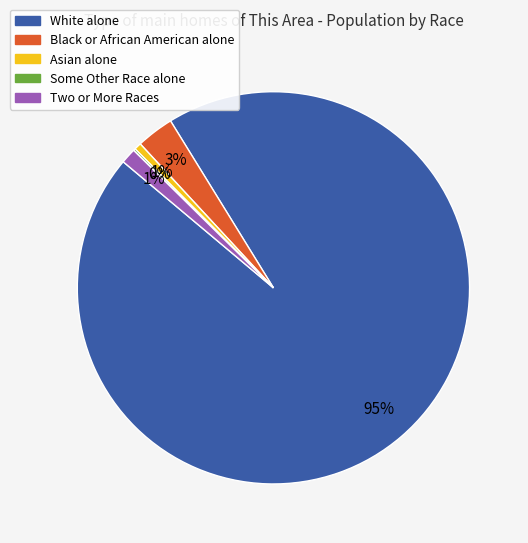

Which slice represents more than half of the pie?

White alone